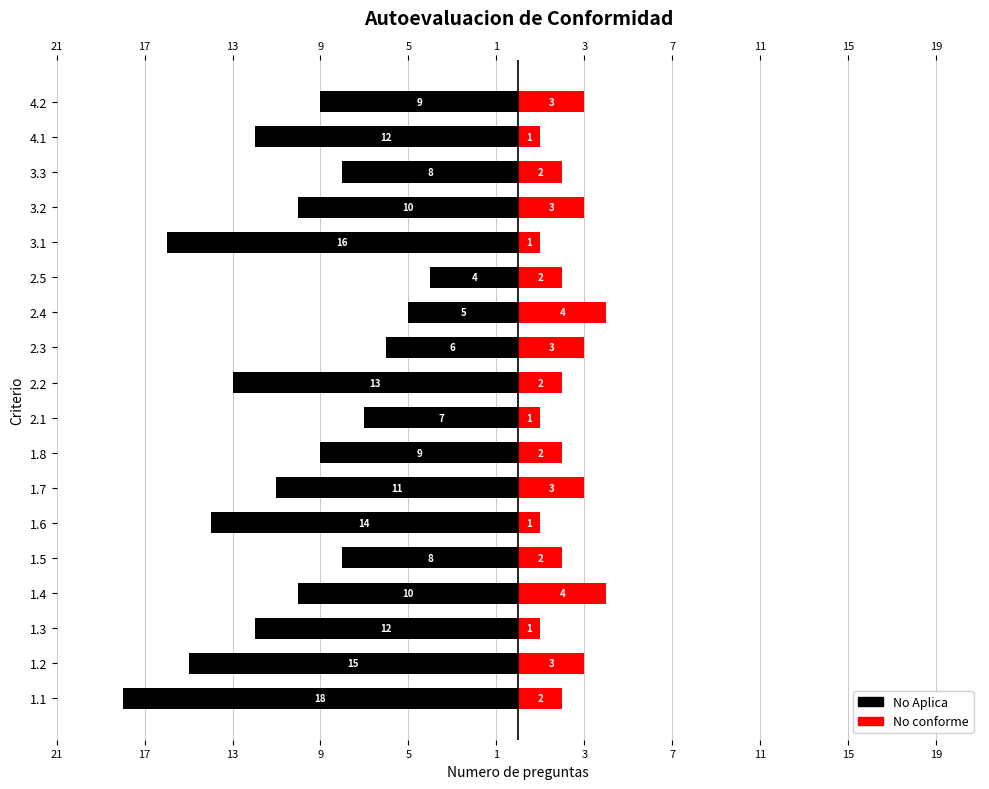

At 2.5, list the series in order from largest to smallest.

No conforme, No Aplica